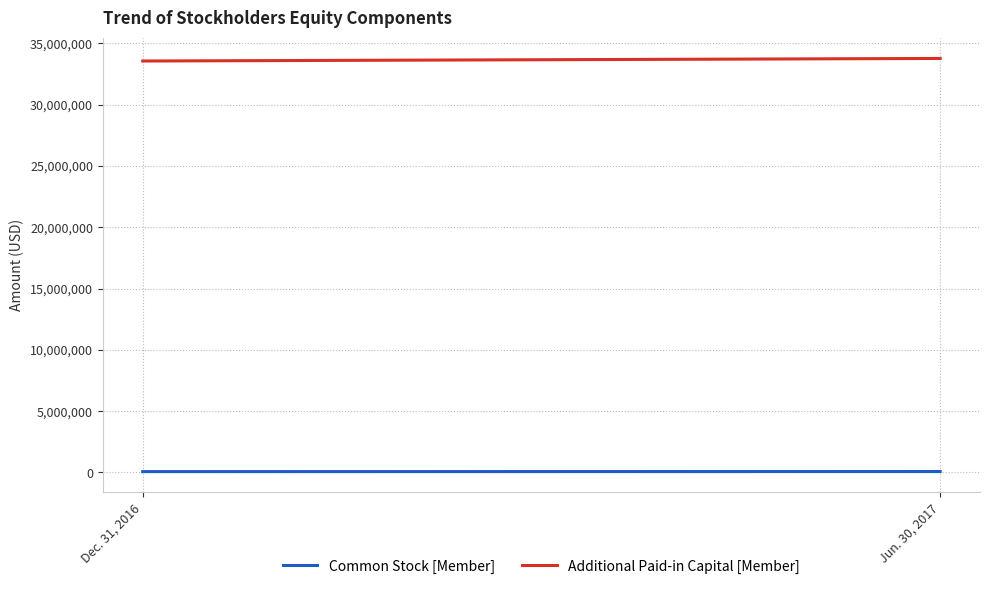

Count the Additional Paid-in Capital [Member] values in the range 33549578 to 33758576.

2